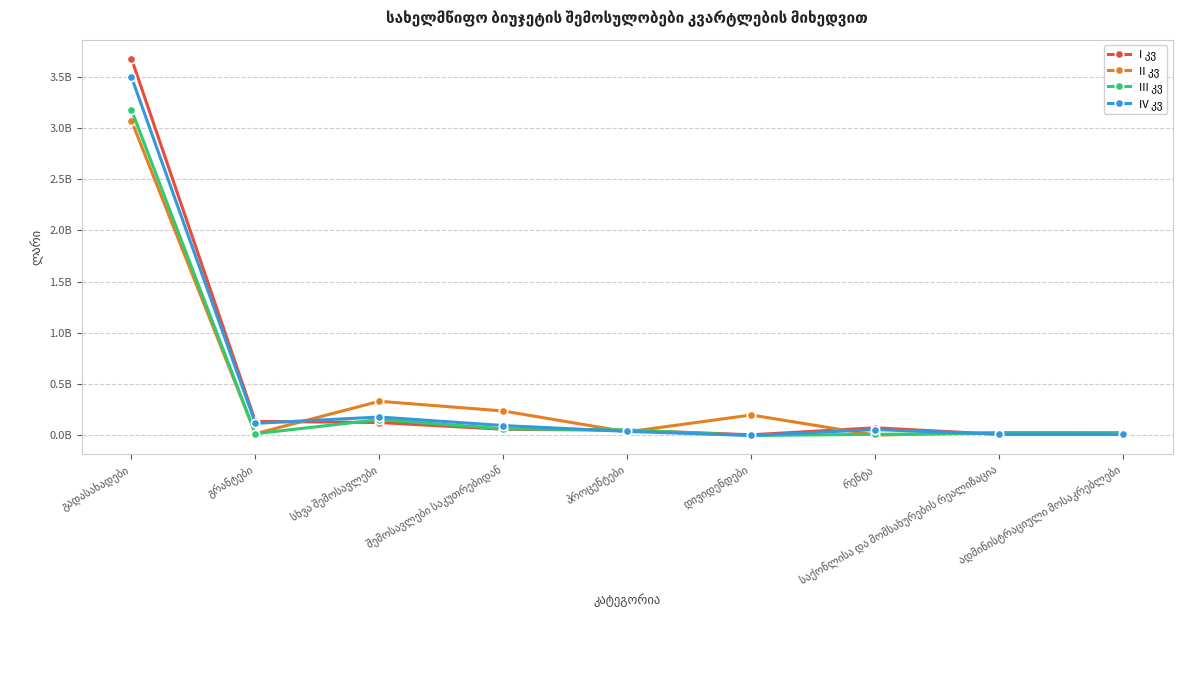

At შემოსავლები საკუთრებიდან, list the series in order from largest to smallest.

II კვ, IV კვ, III კვ, I კვ